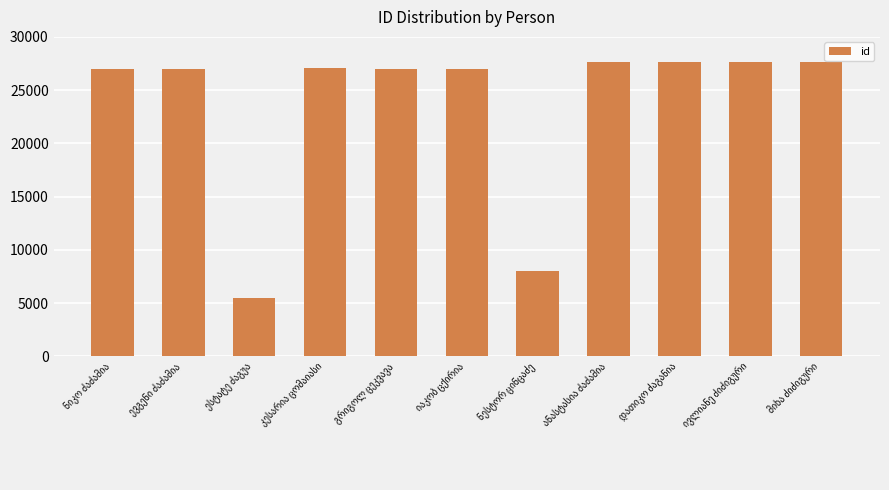

What is the difference between the second highest and minimum values?

22118